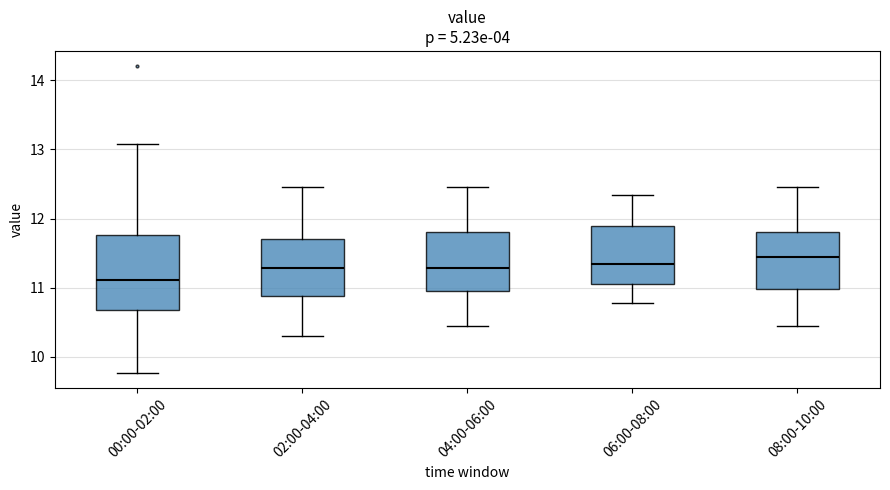

Which box is the tallest, from its lower edge to its upper edge?

00:00-02:00